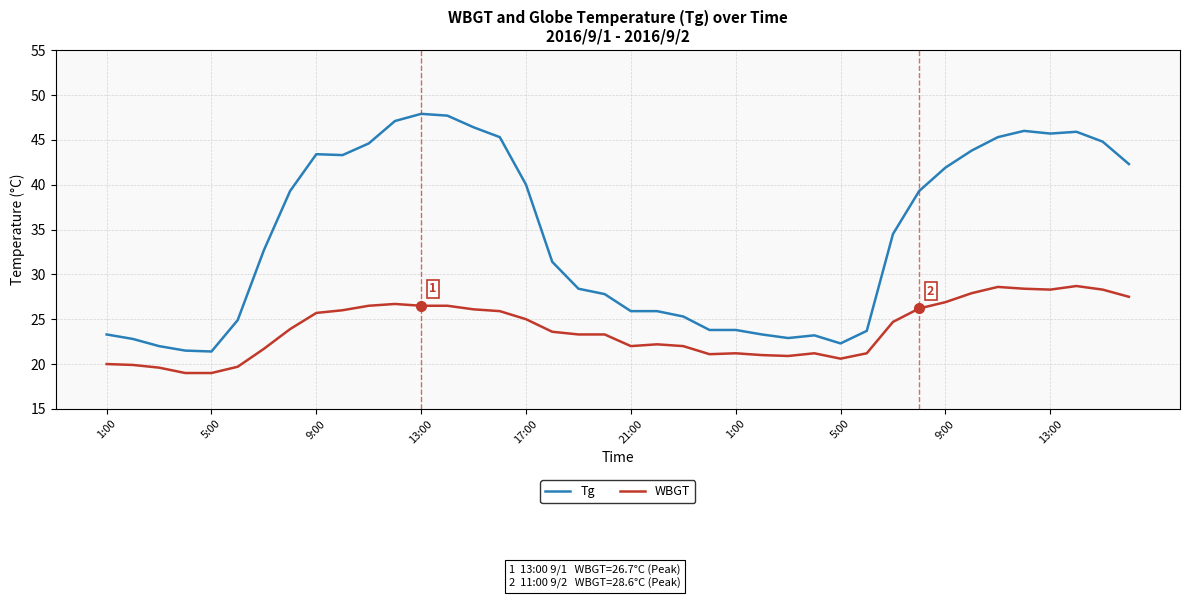

True or false: WBGT and Tg intersect in this chart.

False